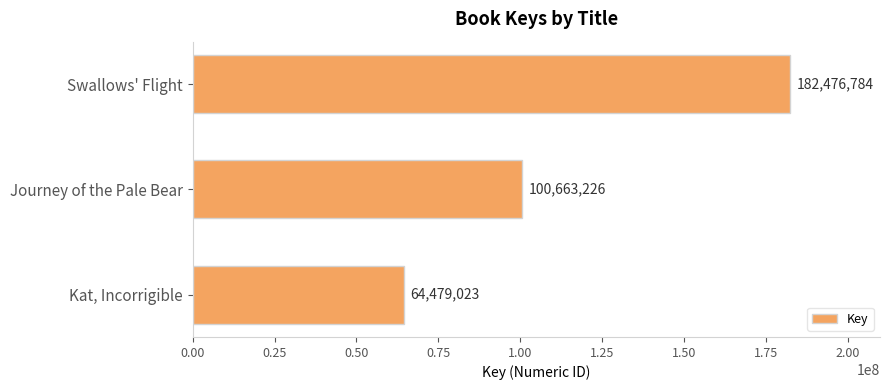

The chart shows a value of 100301044 at Swallows' Flight. True or false?

False